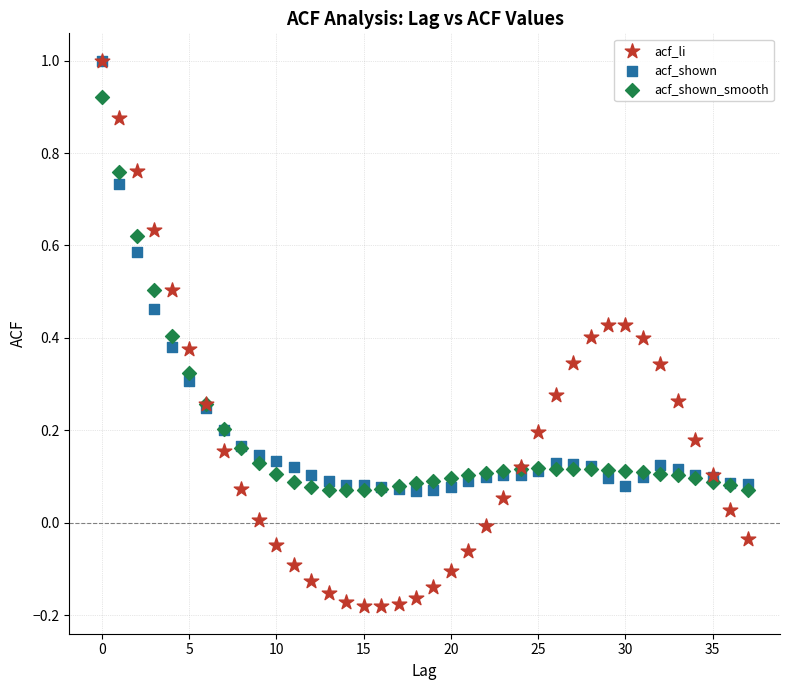

What are all the series names shown in the legend?

acf_li, acf_shown, acf_shown_smooth